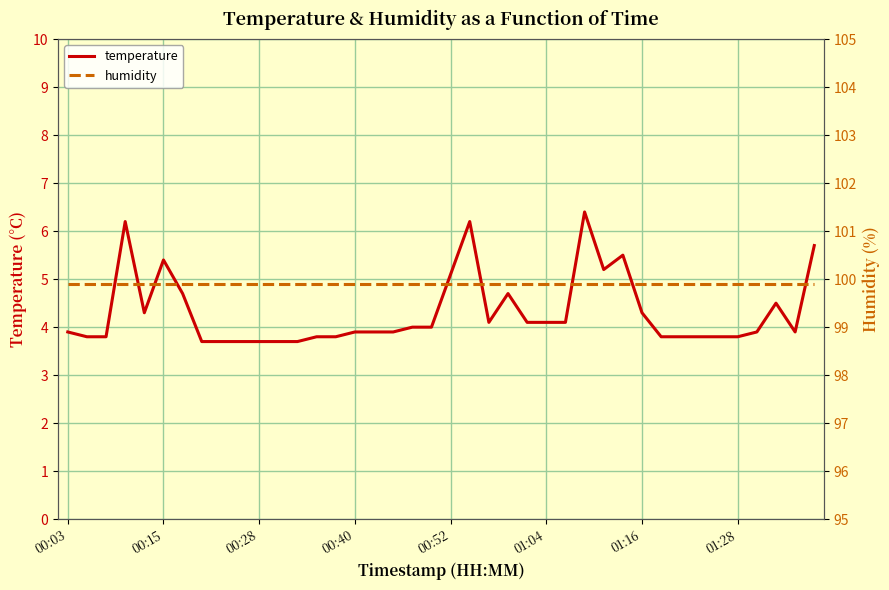

What is the highest value of the humidity series?

99.9